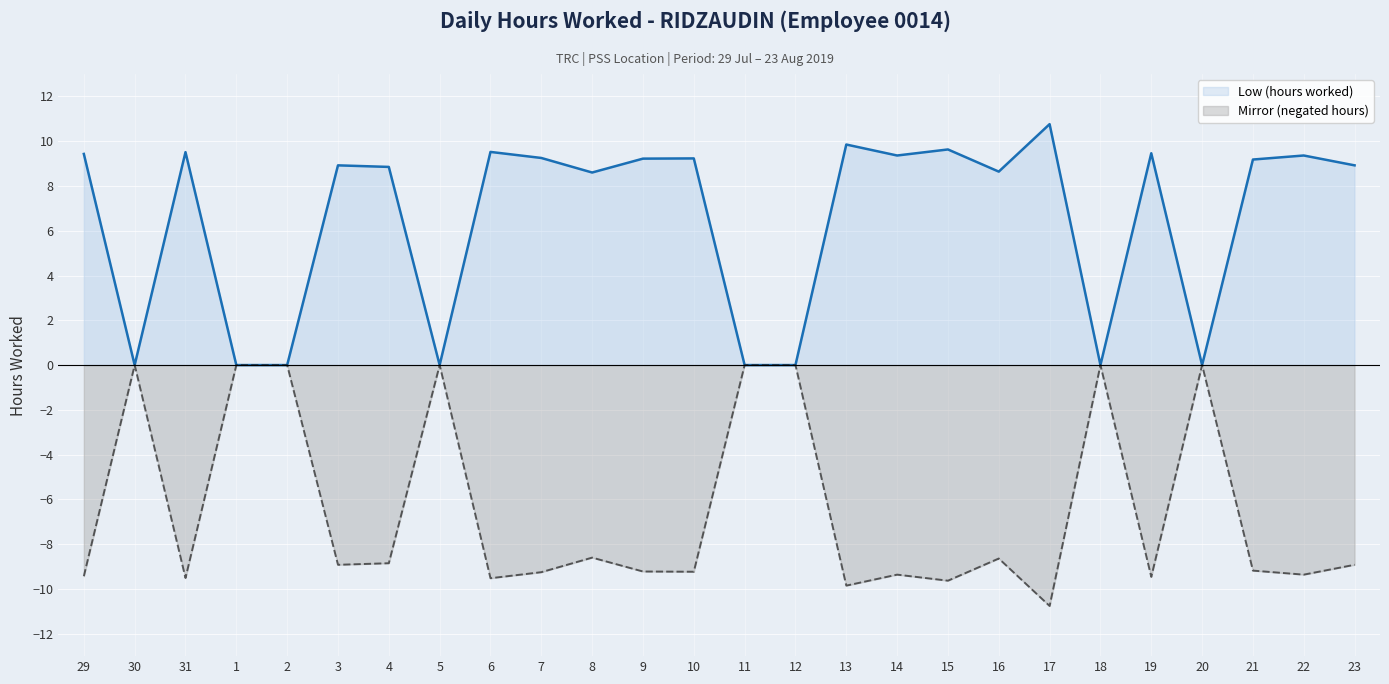

At how many categories does at least one series exceed -3?

26